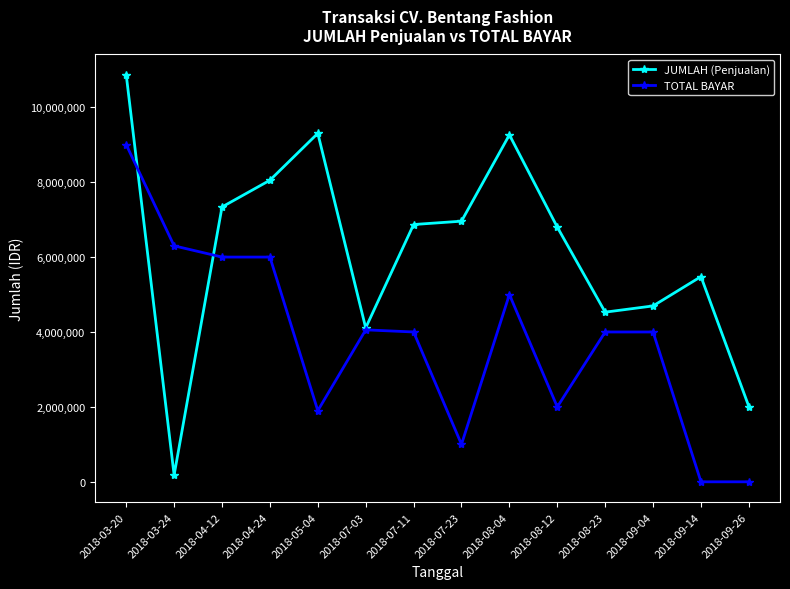

Where is JUMLAH (Penjualan) nearest to the value 5522256?

2018-09-14